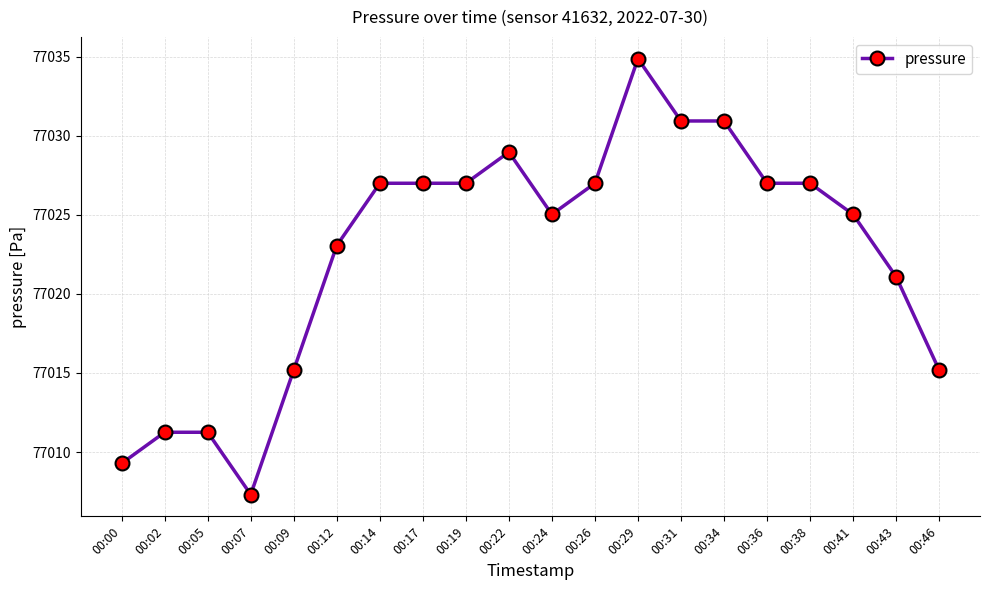

What is the ratio of the value at 00:00 to the value at 00:24?

1.0